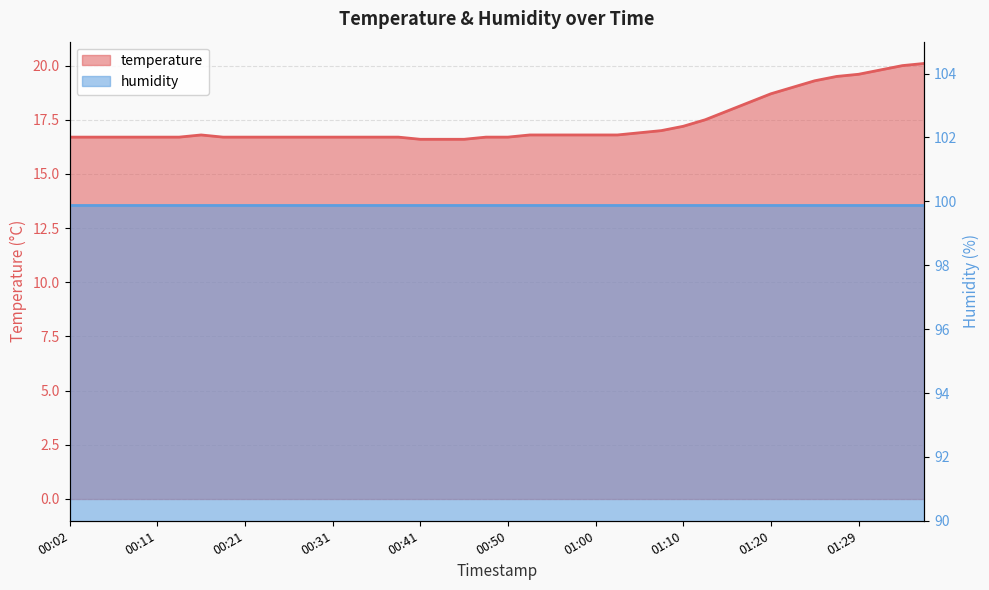

Where is the first local maximum?

00:16